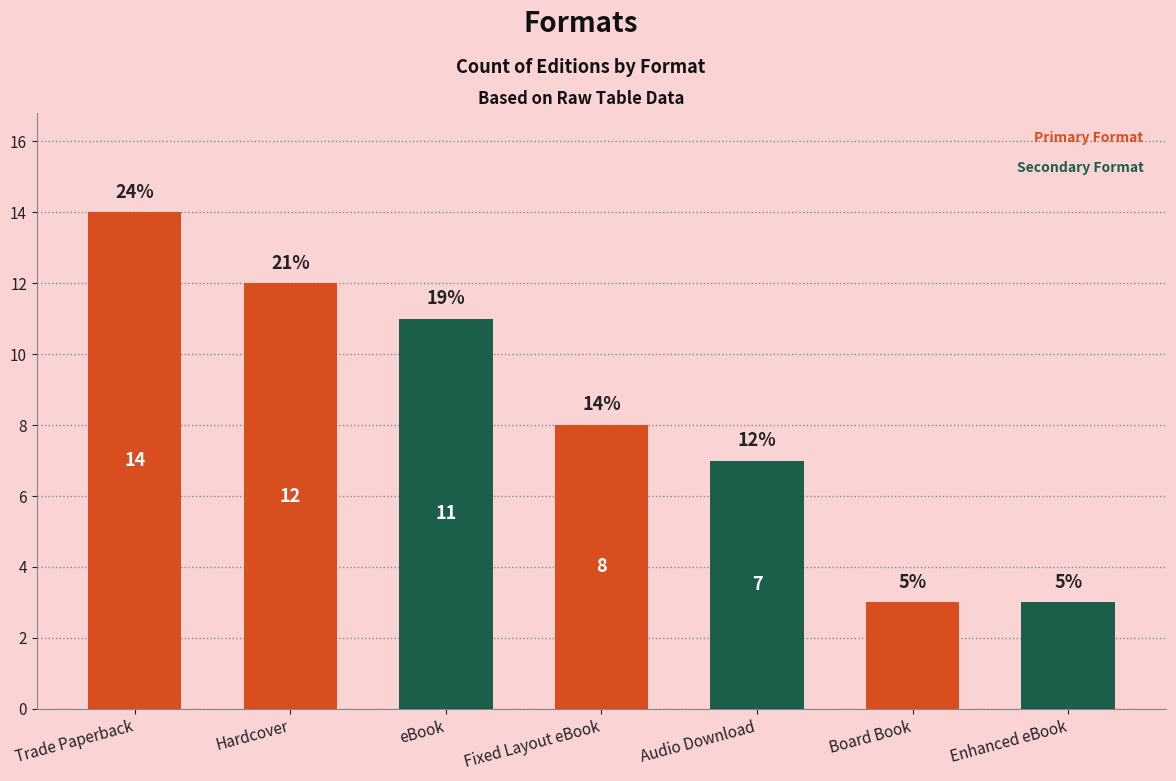

Reading left to right, what are all the values shown in this chart?

14	12	11	8	7	3	3